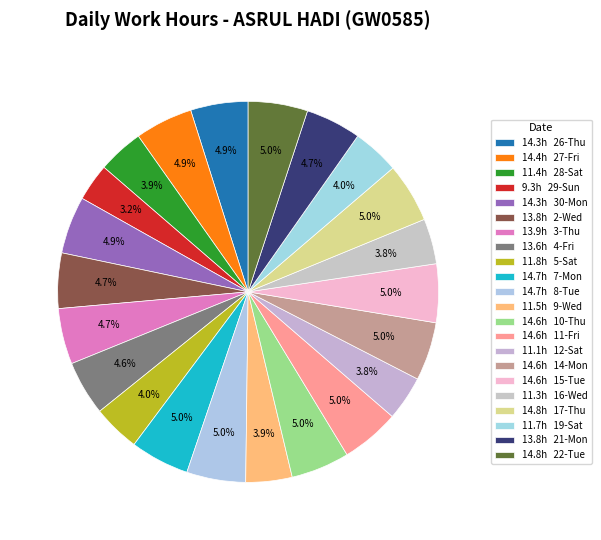

Is there a majority slice in this chart?

No